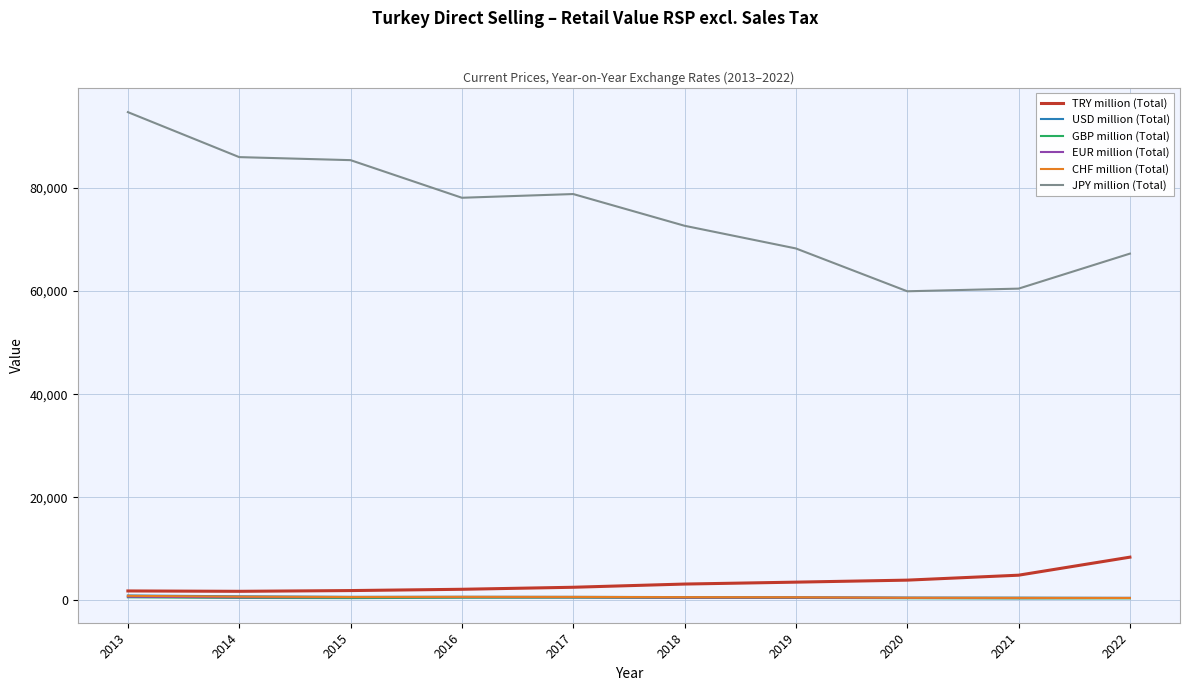

What is the average value of the JPY million (Total) series?

75165.5